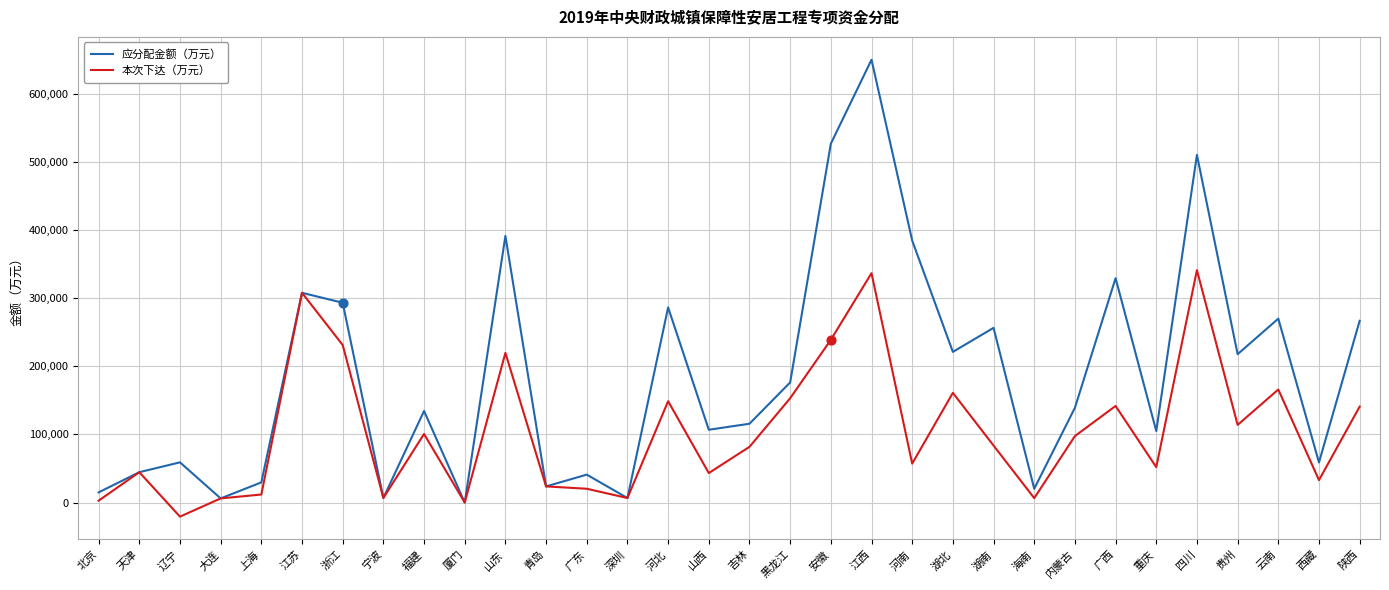

What is the spread (max minus min) of values at 陕西?

125872